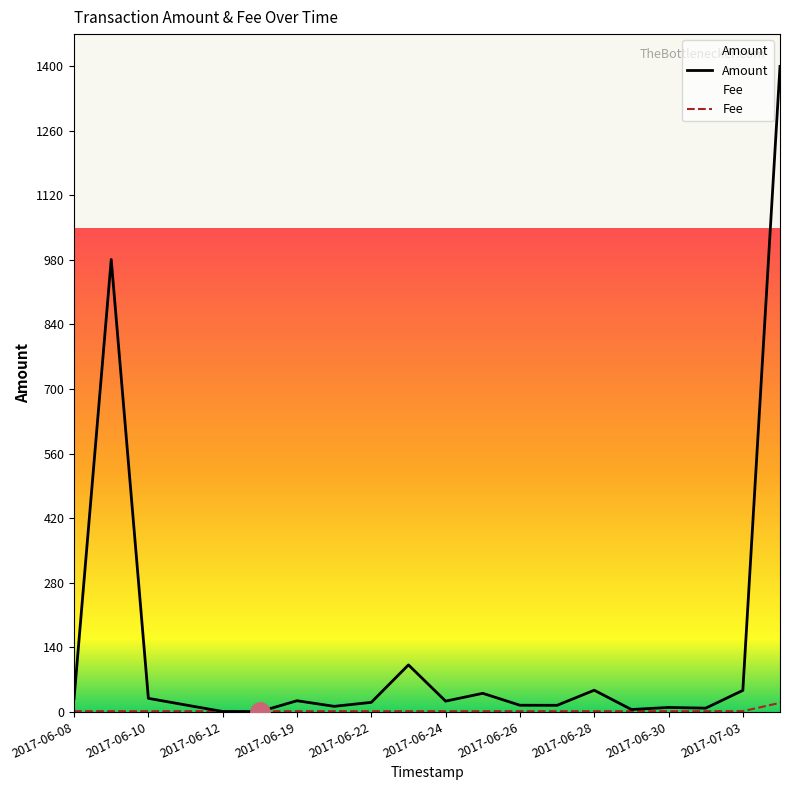

How many values in the Amount series exceed 22?

10